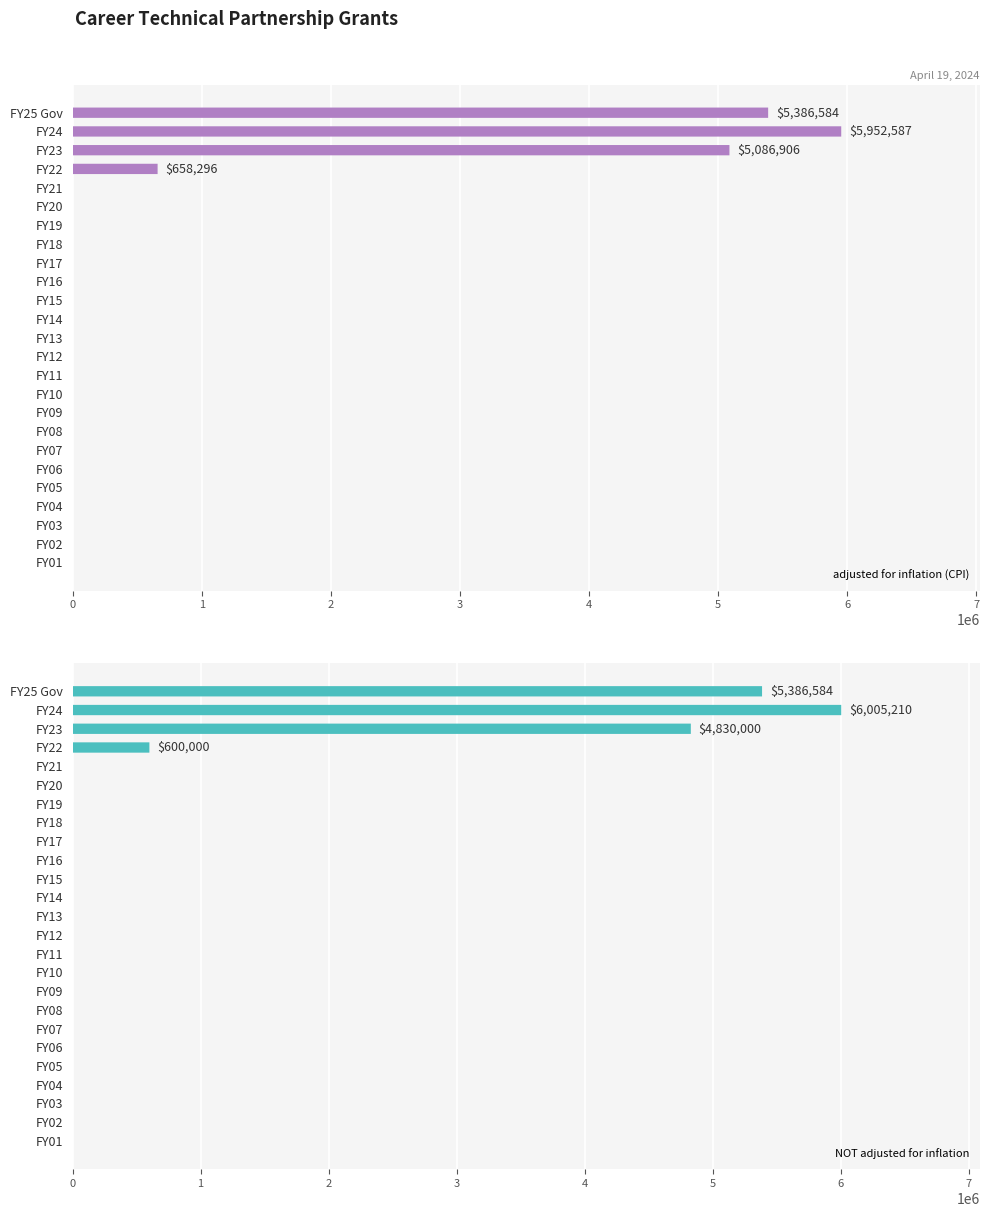

How many groups of bars are there?

25